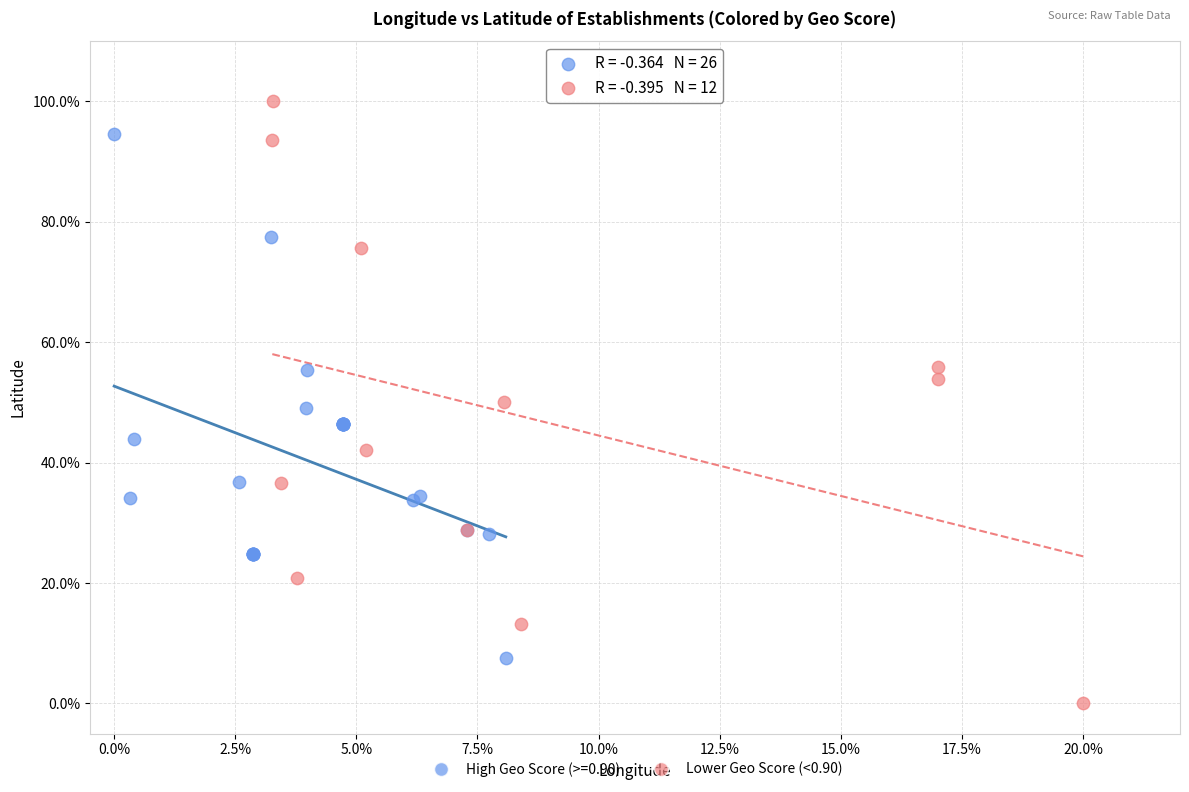

Which series reaches the maximum Y coordinate?

Lower Geo Score (<0.90)